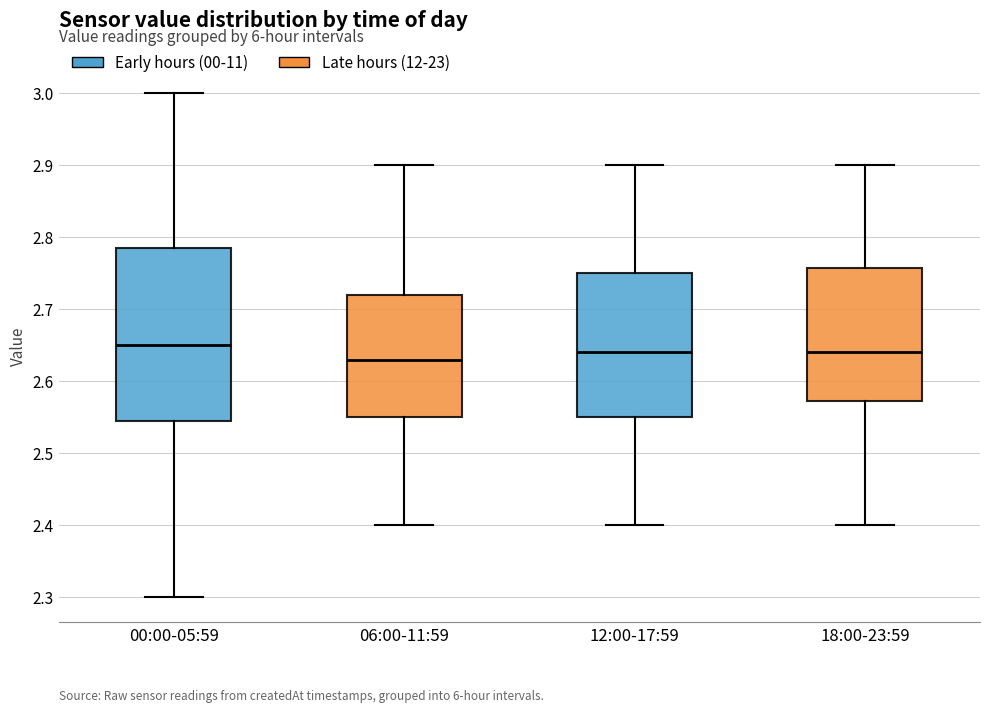

Reading left to right, transcribe this box plot: for each box, give where its median line is, the range the box spans, and where its two whiskers end, as read against the y-axis. The values are not printed on the chart, so give them approximately, as read against the axis.

00:00-05:59: median 2.65, box 2.55 to 2.79, whiskers 2.30 to 3.00
06:00-11:59: median 2.63, box 2.55 to 2.72, whiskers 2.40 to 2.90
12:00-17:59: median 2.64, box 2.55 to 2.75, whiskers 2.40 to 2.90
18:00-23:59: median 2.64, box 2.57 to 2.76, whiskers 2.40 to 2.90